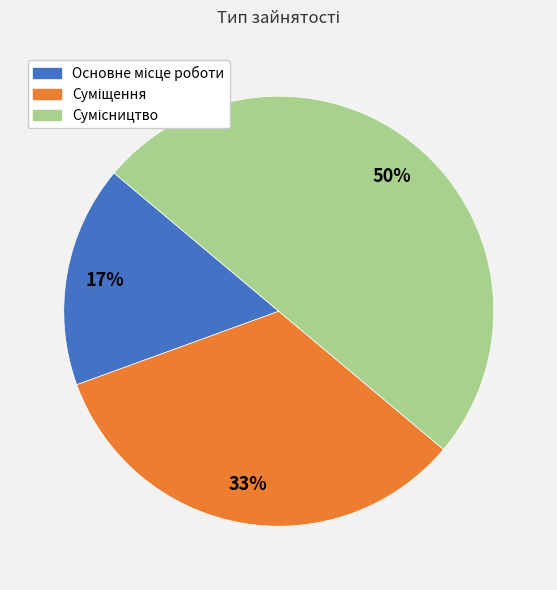

How many slices are in this pie chart?

3